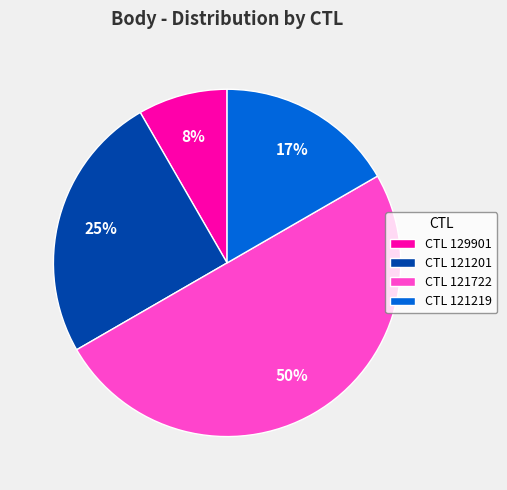

How many segments does this pie chart have?

4